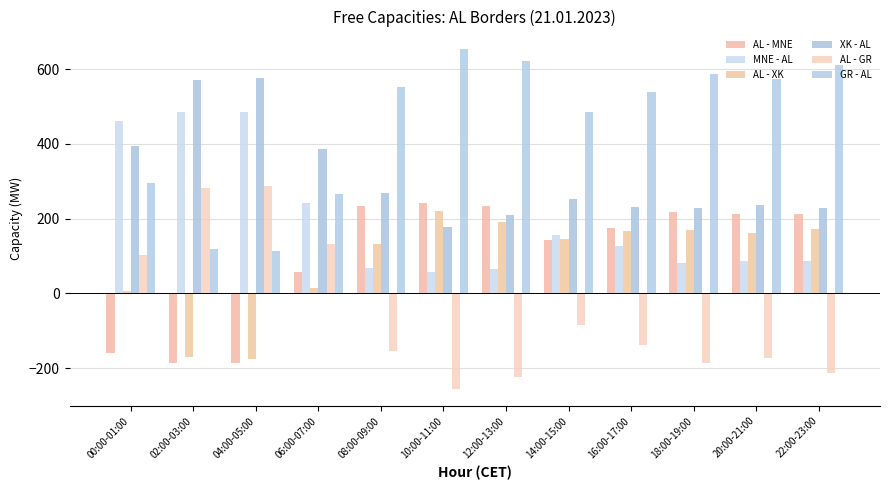

What is the average value of the AL - XK series?

86